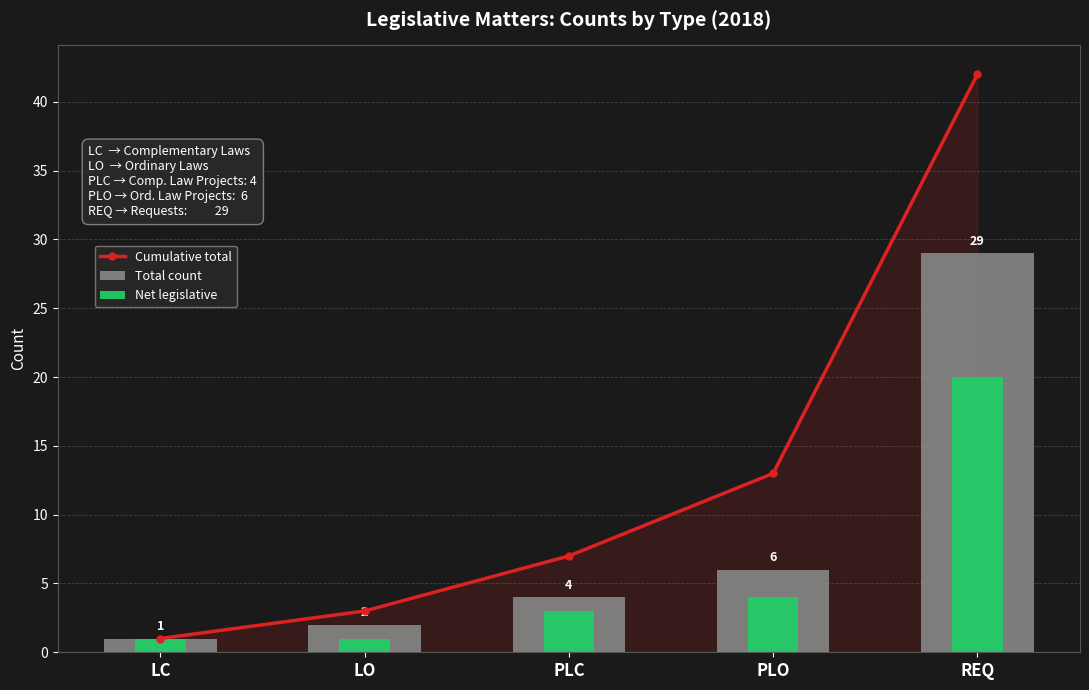

What is the highest value of the Total count series?

29